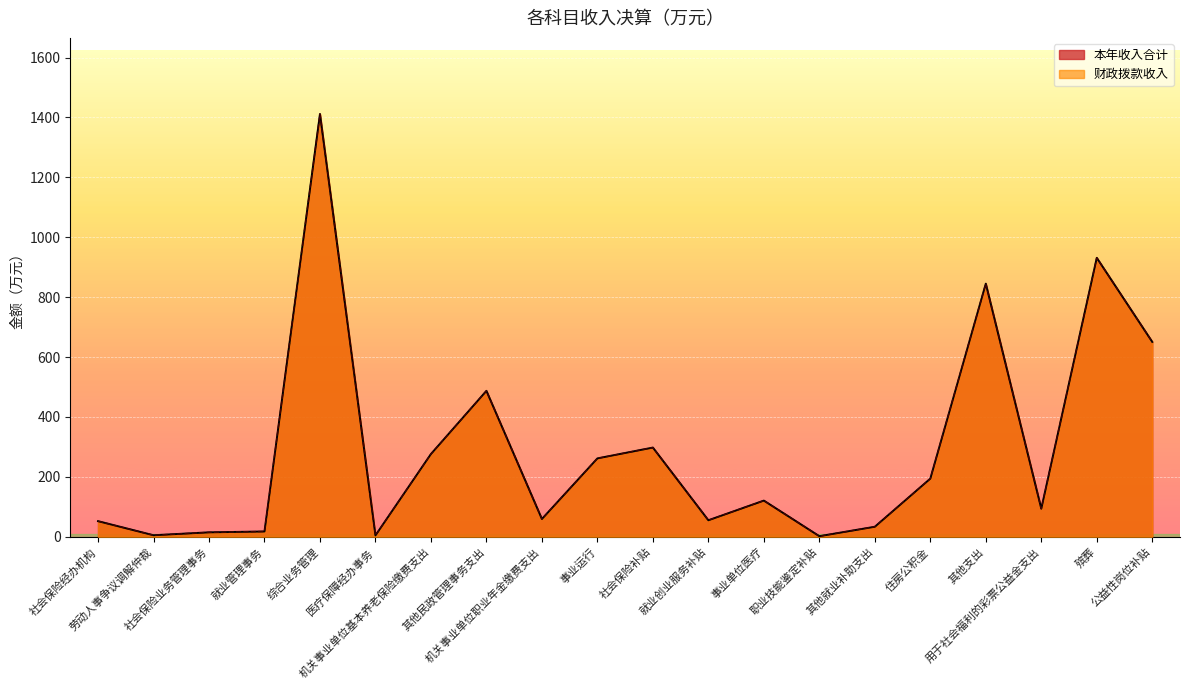

Does the chart display data point markers on the line(s)?

No